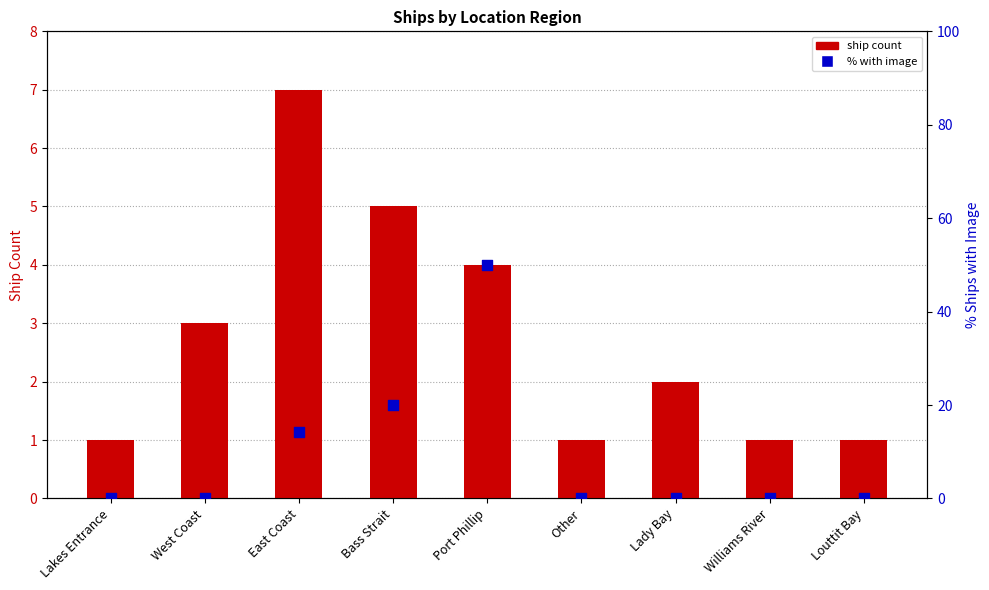

Is the value of ship count at Other greater than the value of % with image at Louttit Bay?

Yes